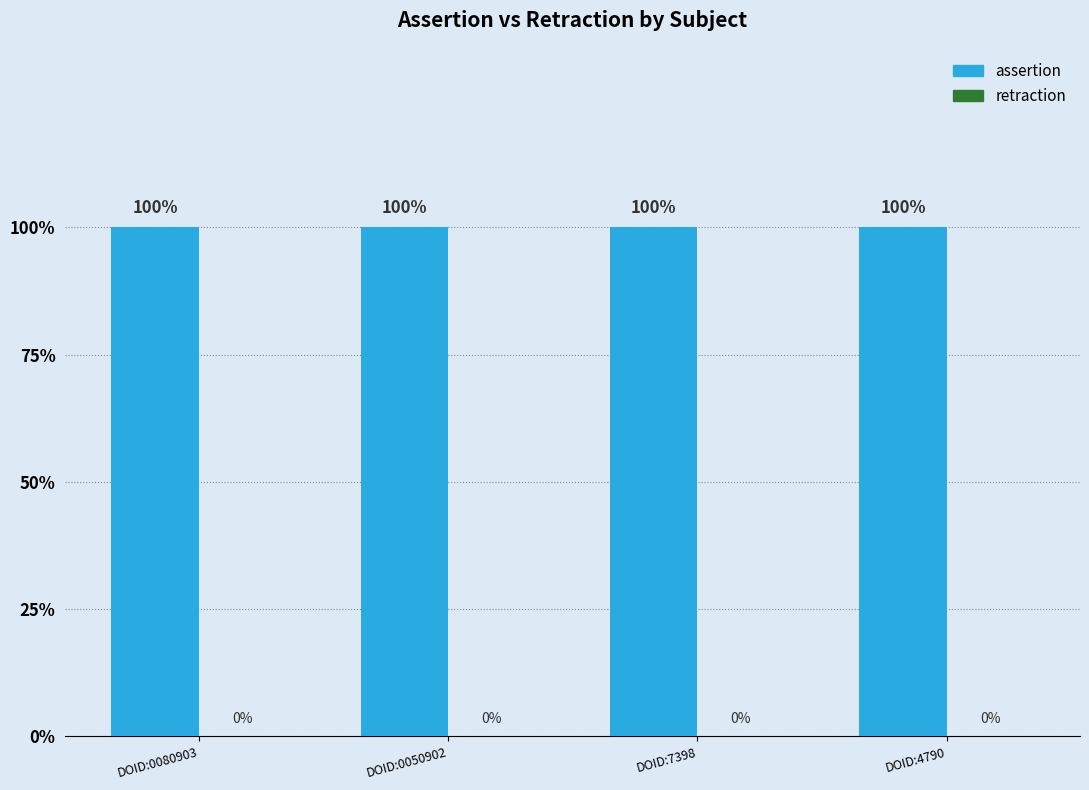

How many categories are shown in the chart?

4